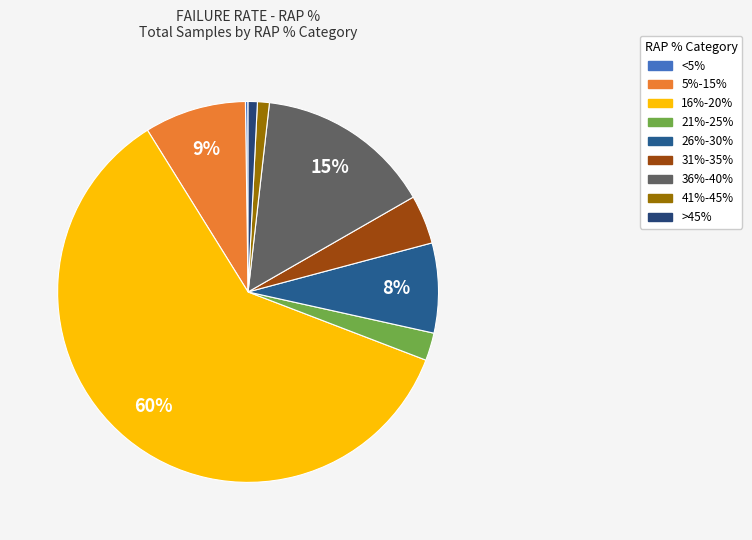

True or false: 41%-45% accounts for 11% of the total.

False